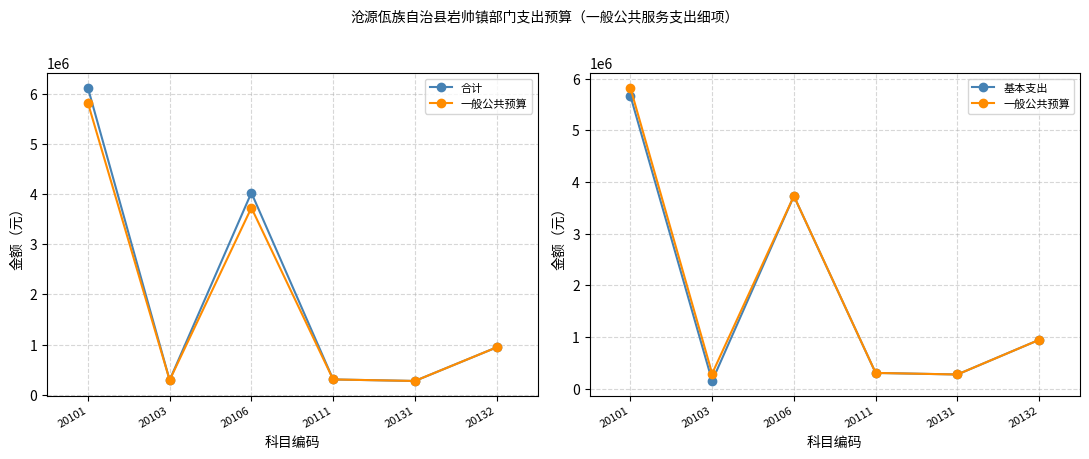

At which category is the sum across all series the highest?

20101